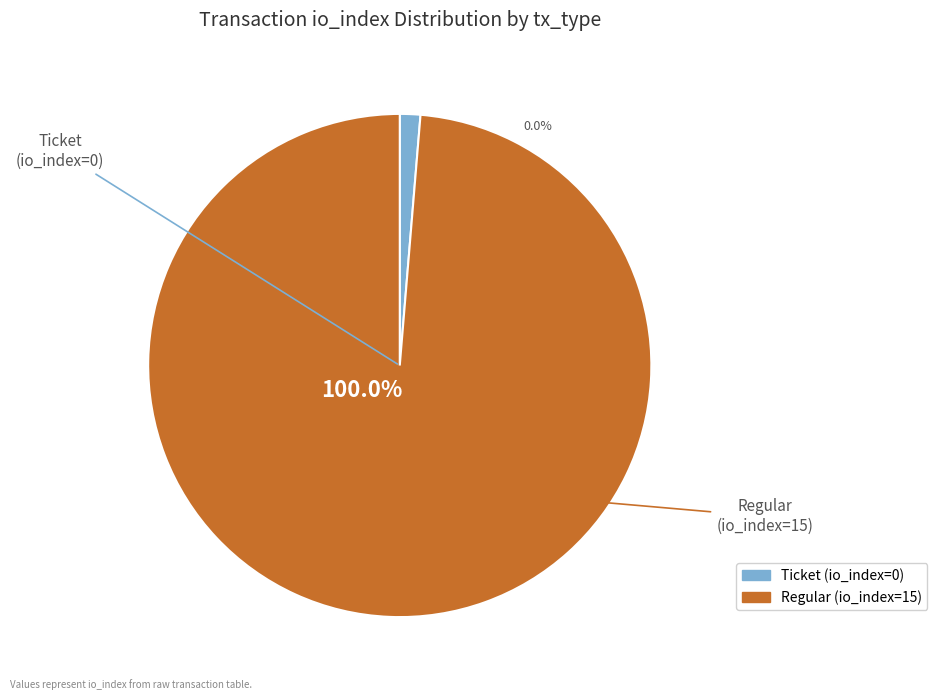

To the nearest percent, what is the difference between the largest and smallest slice percentages?

100%